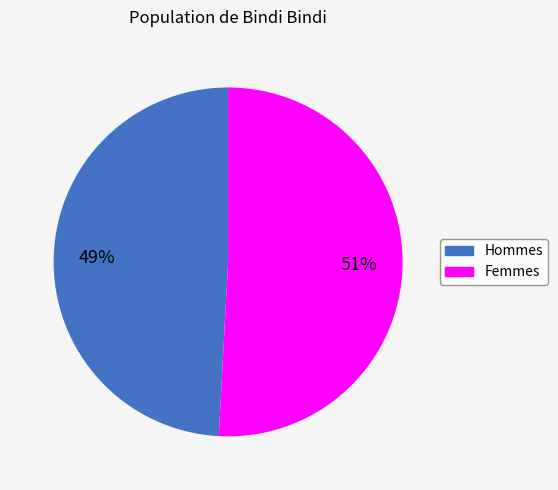

Is there any slice that represents more than half of the pie?

Yes